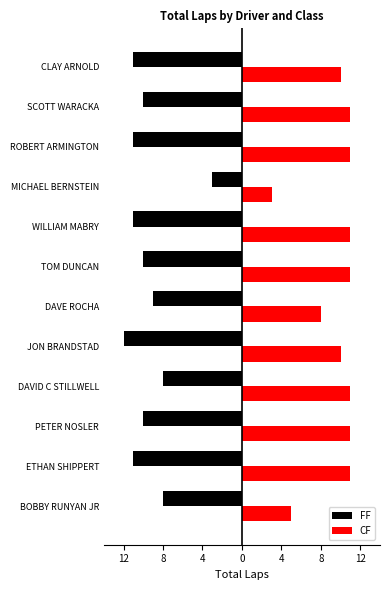

What are all the series names shown in the legend?

FF, CF